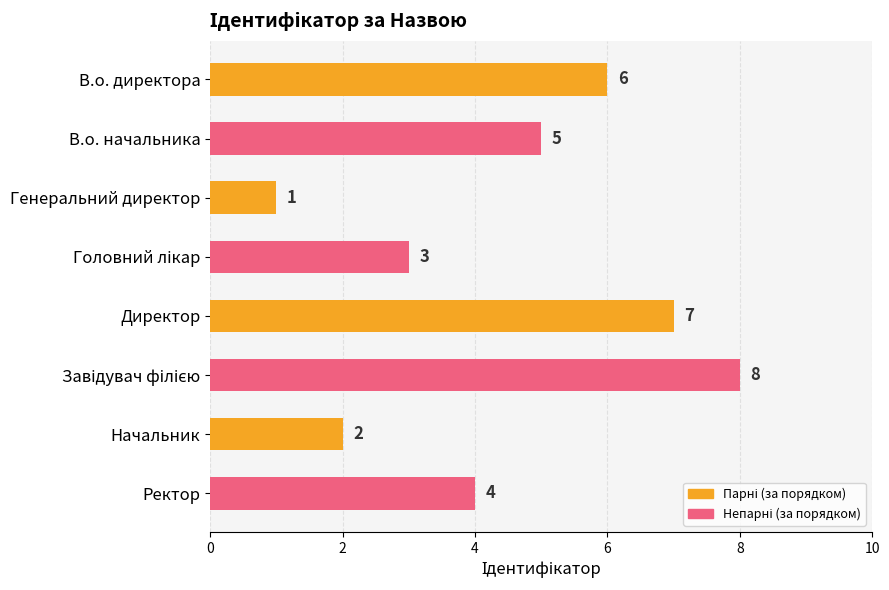

What is the label of the 8th bar from the top?

Ректор